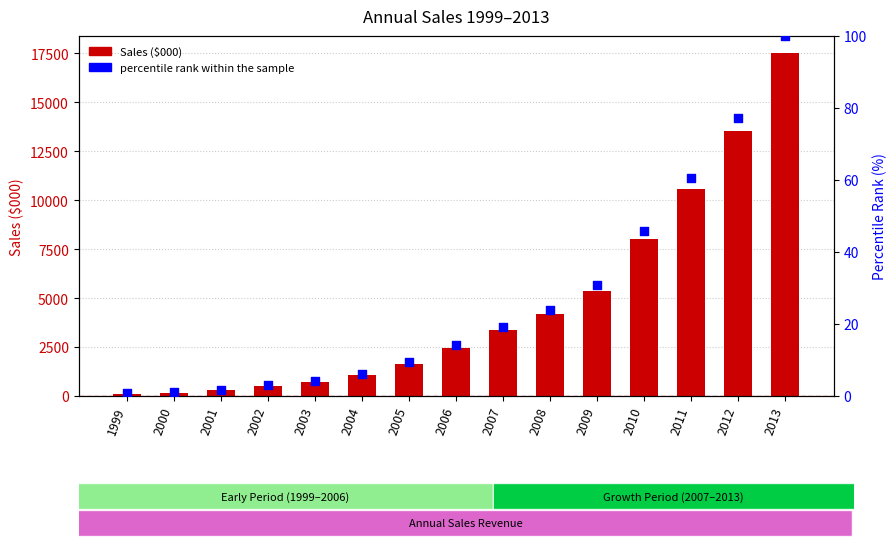

Which series contains the highest Y value?

Sales ($000)